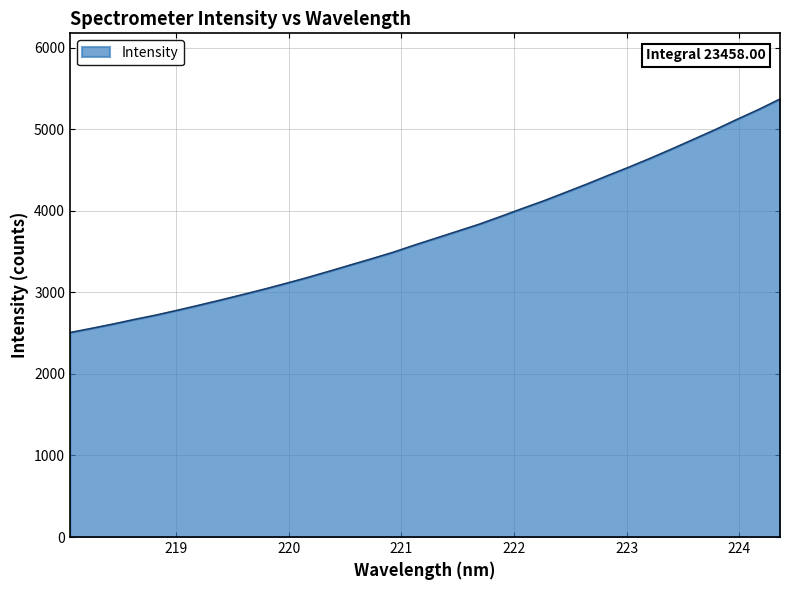

What is the difference between the maximum and minimum values?

2862.6